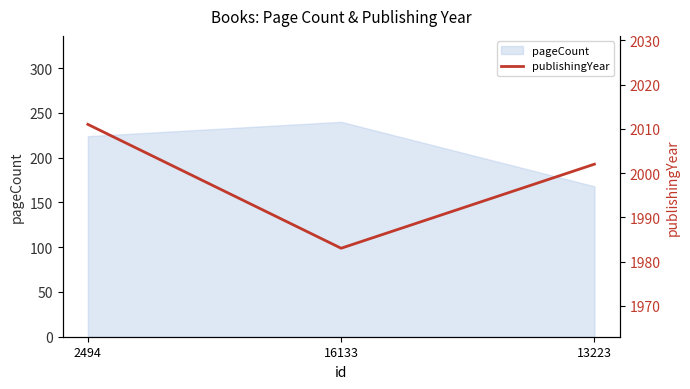

What is the sum of all values?

5996